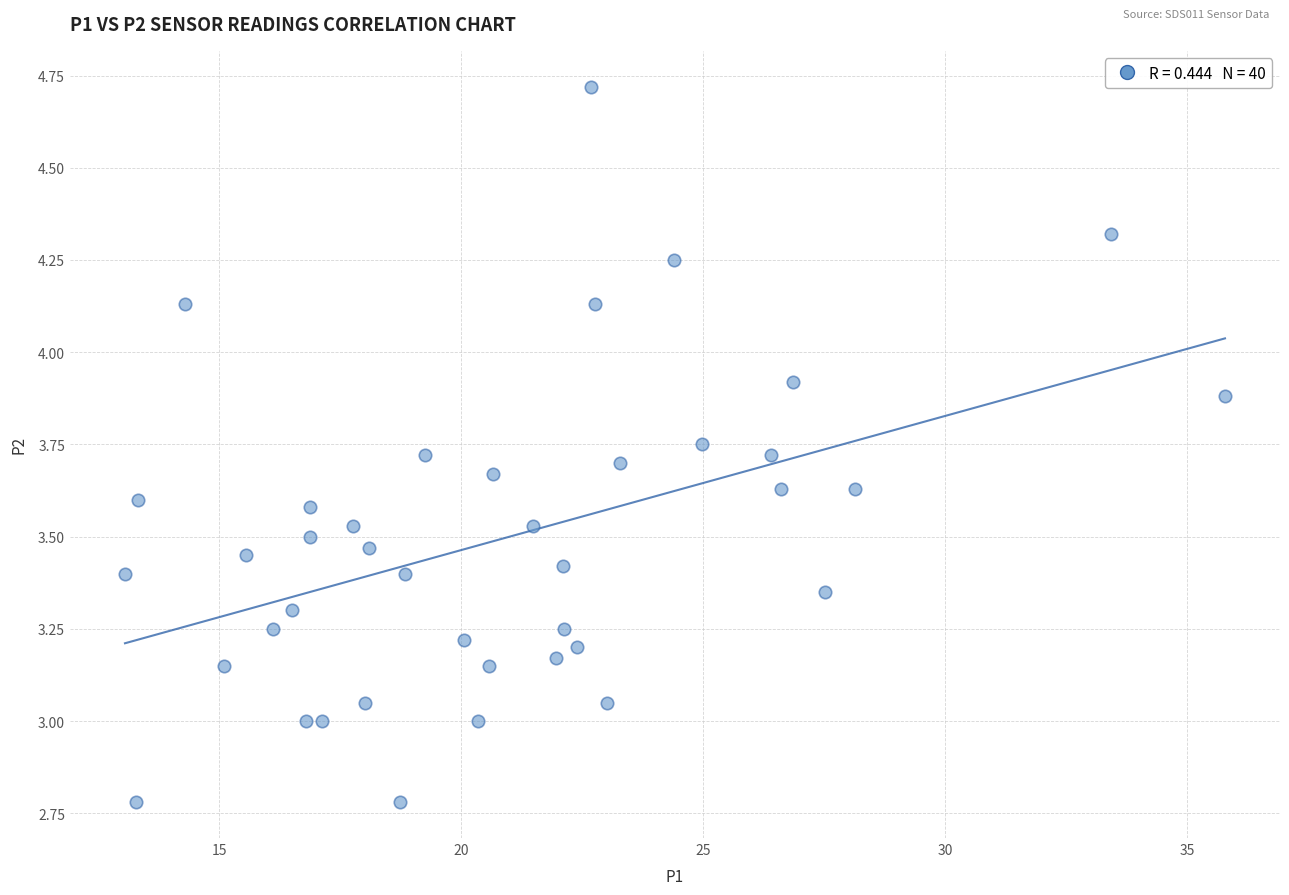

What is the range of Y values (max minus min)?

1.9